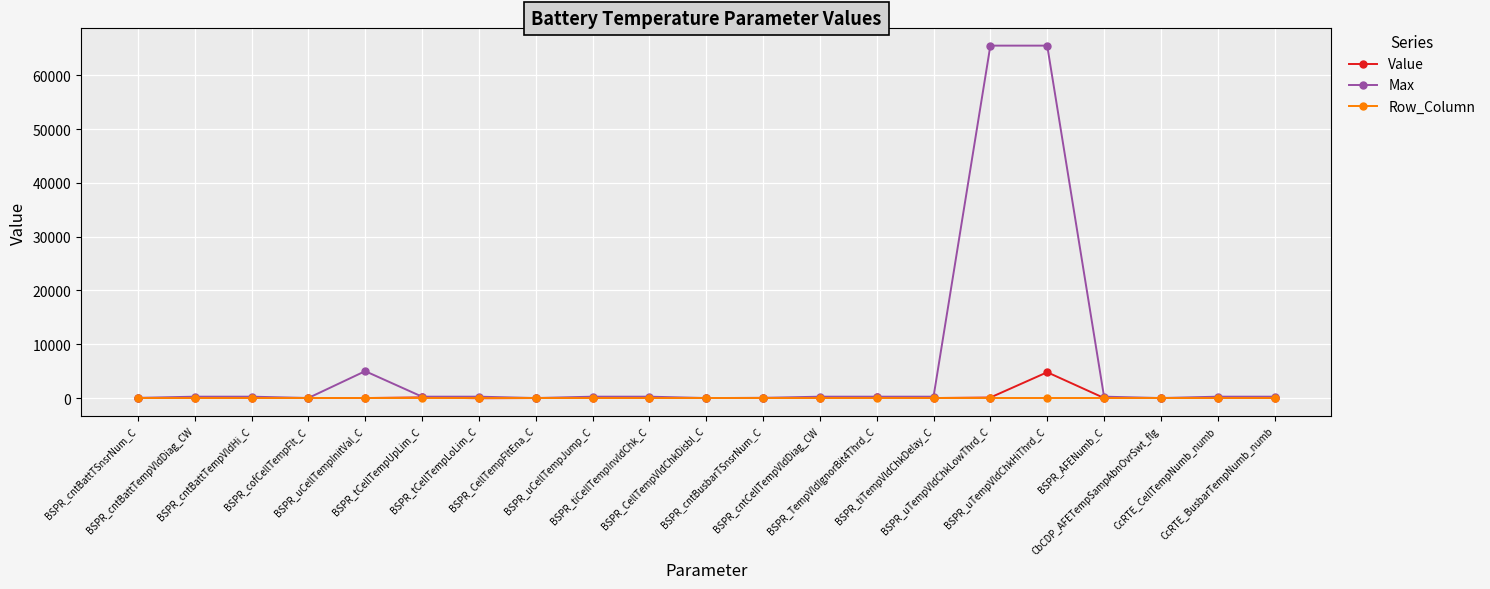

What is the value of the Max point at the 17th from the left?

65535.0